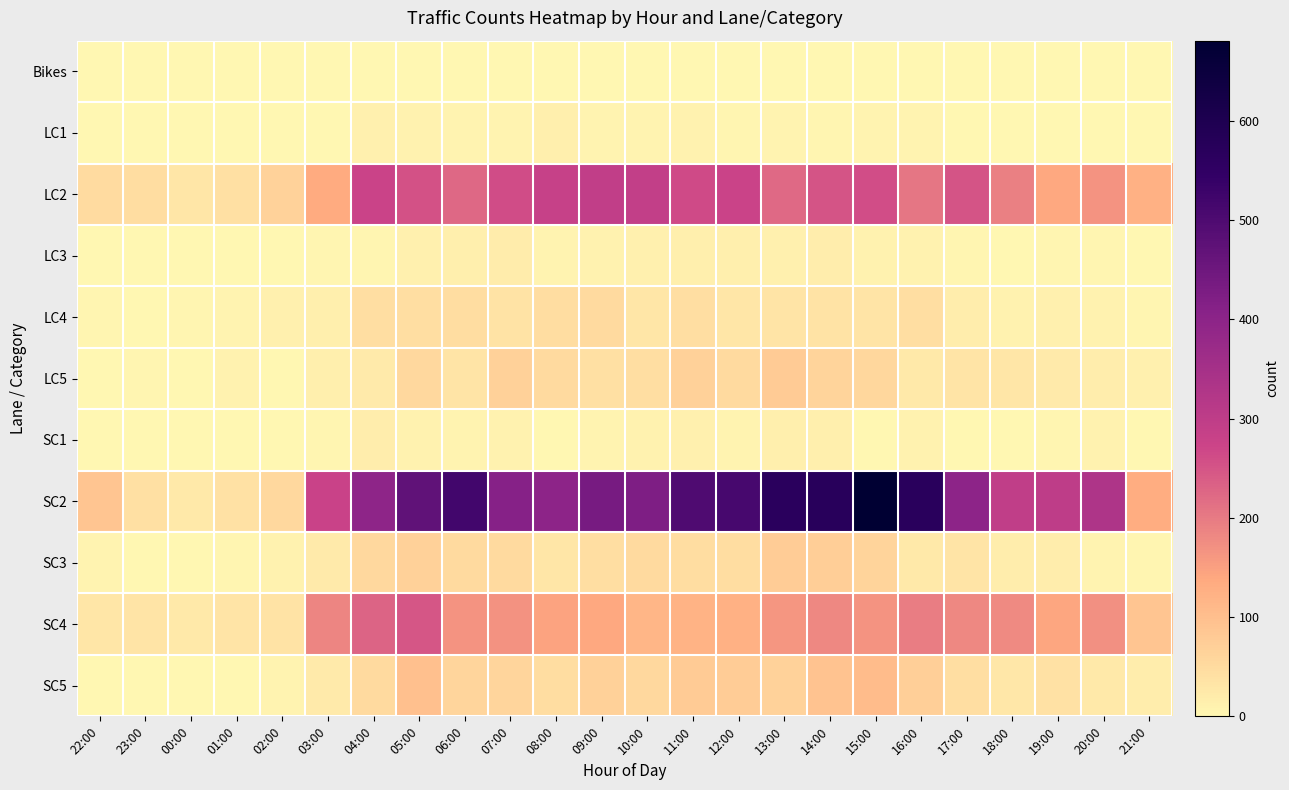

Rank the series by their maximum value, from highest to lowest.

SC2, LC2, SC4, SC5, LC5, SC3, LC4, LC3, SC1, LC1, Bikes